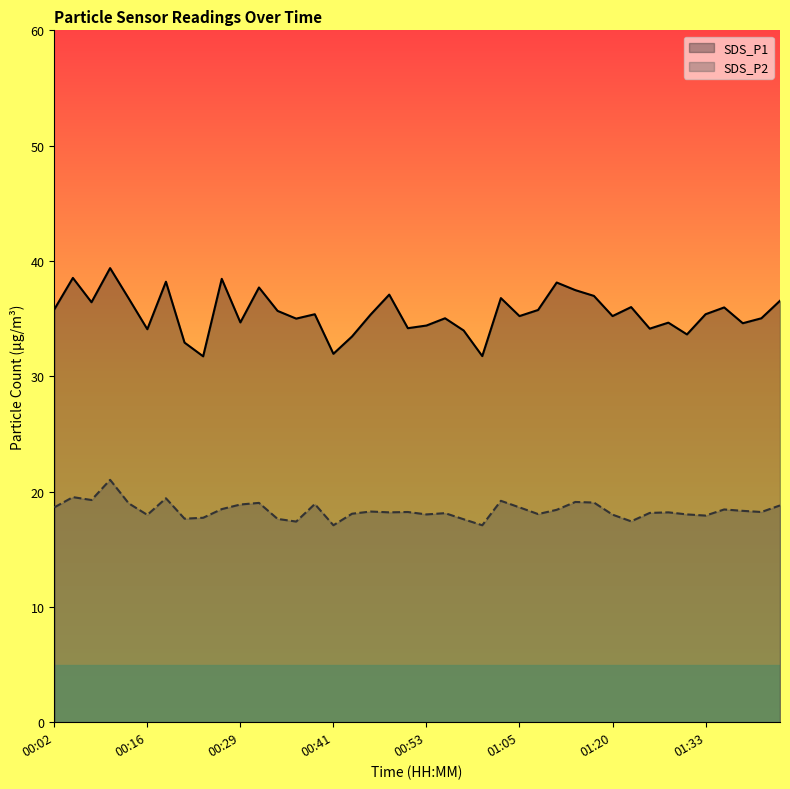

List the series in order of their peak value, lowest first.

SDS_P2, SDS_P1